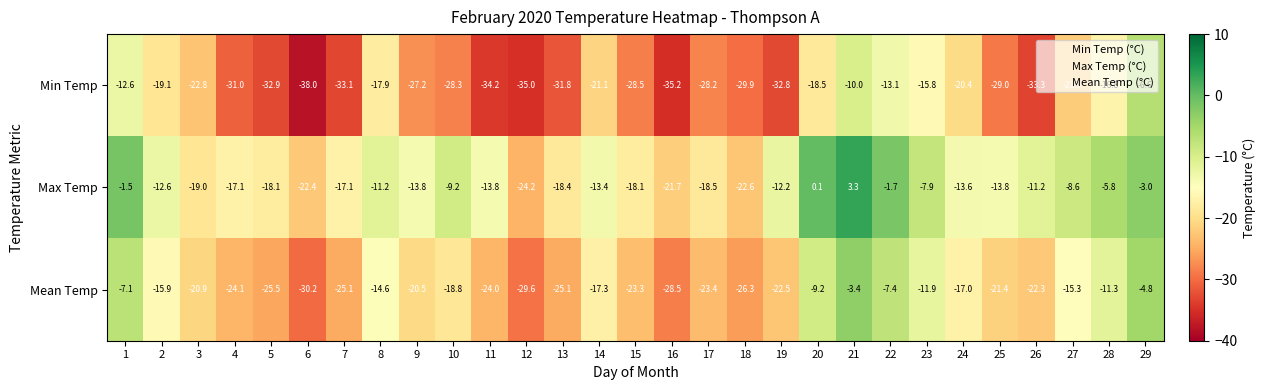

What is the spread (max minus min) of values at 21?

13.3